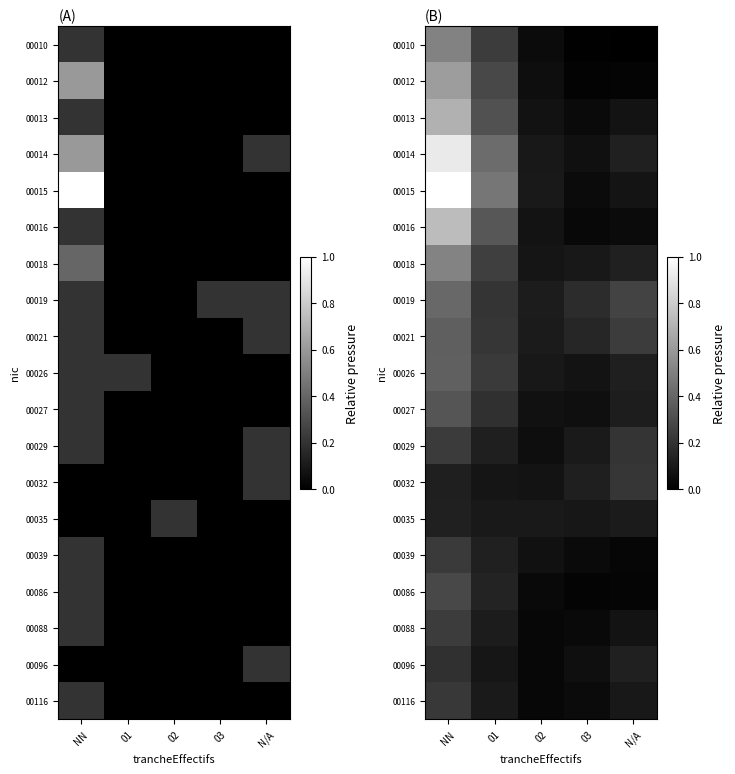

Count the number of categories in the chart.

5